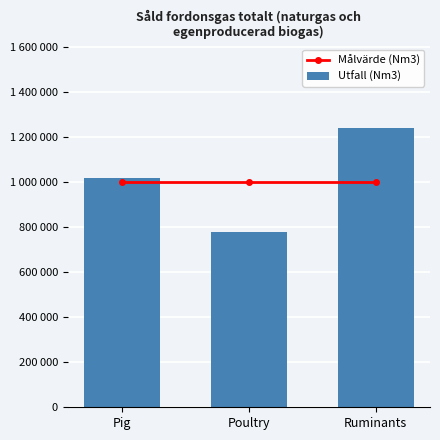

Reading left to right, transcribe all the data shown in this chart.

Målvärde (Nm3): Pig=1000000	Poultry=1000000	Ruminants=1000000
Utfall (Nm3): Pig=1020000	Poultry=780000	Ruminants=1240000